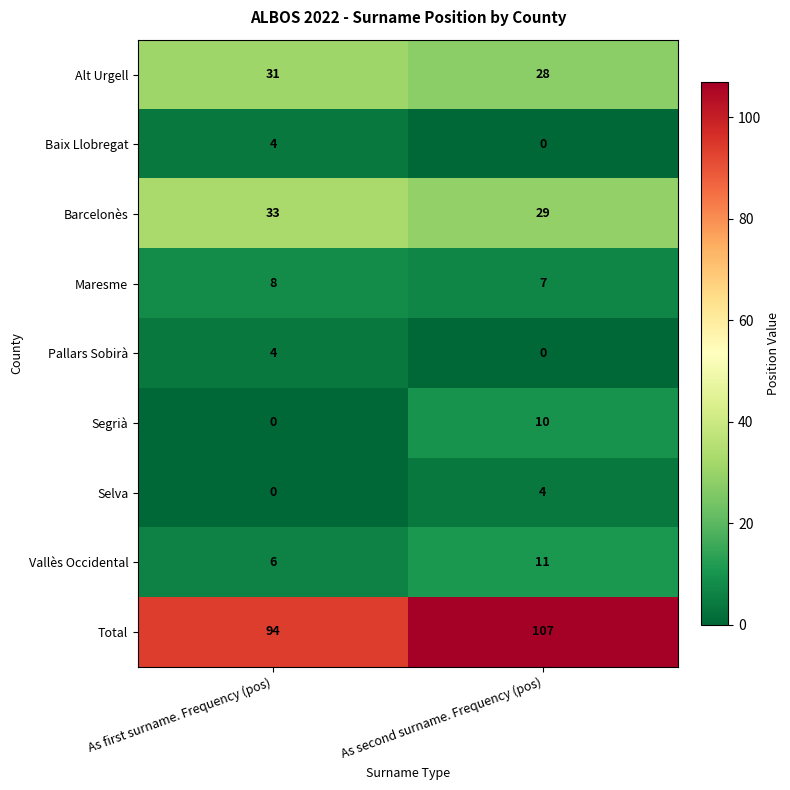

How many series are shown in this chart?

9